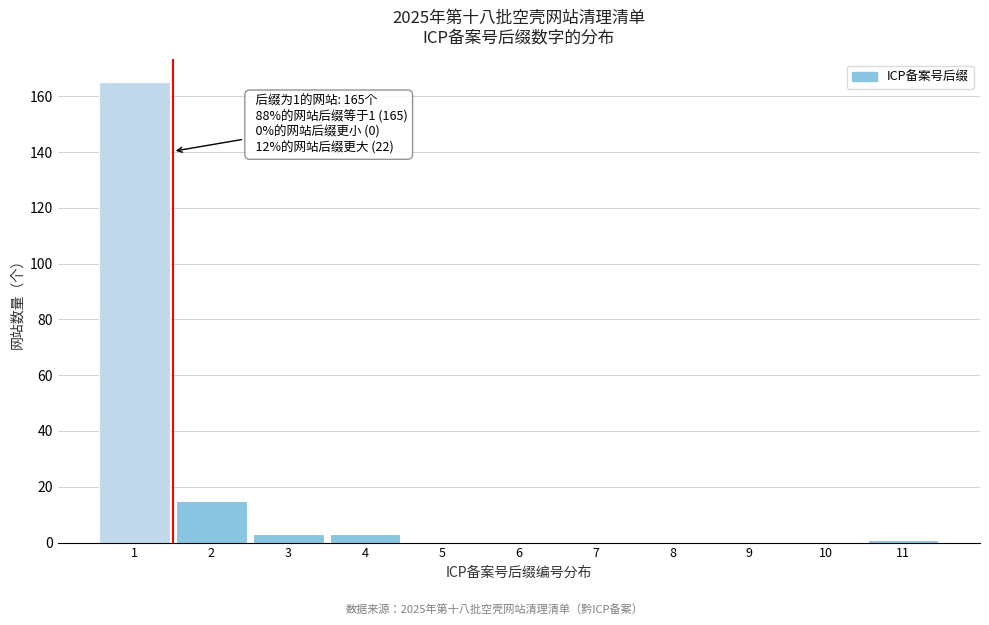

Over which range of the x-axis is the bar tallest?

0.5 to 1.5